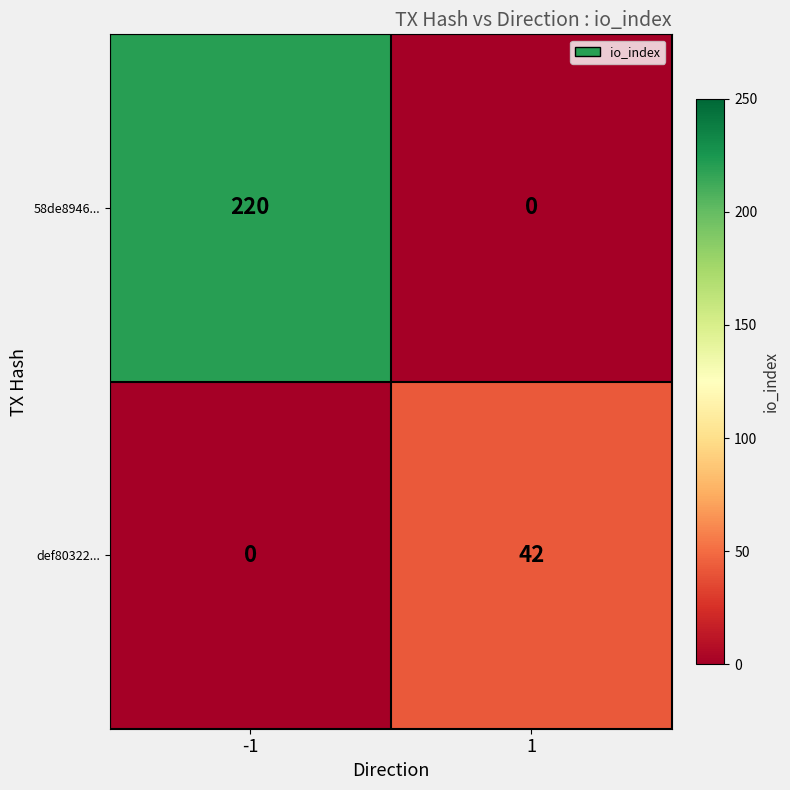

True or false: 58de8946... has a value of 116 at 1.

False